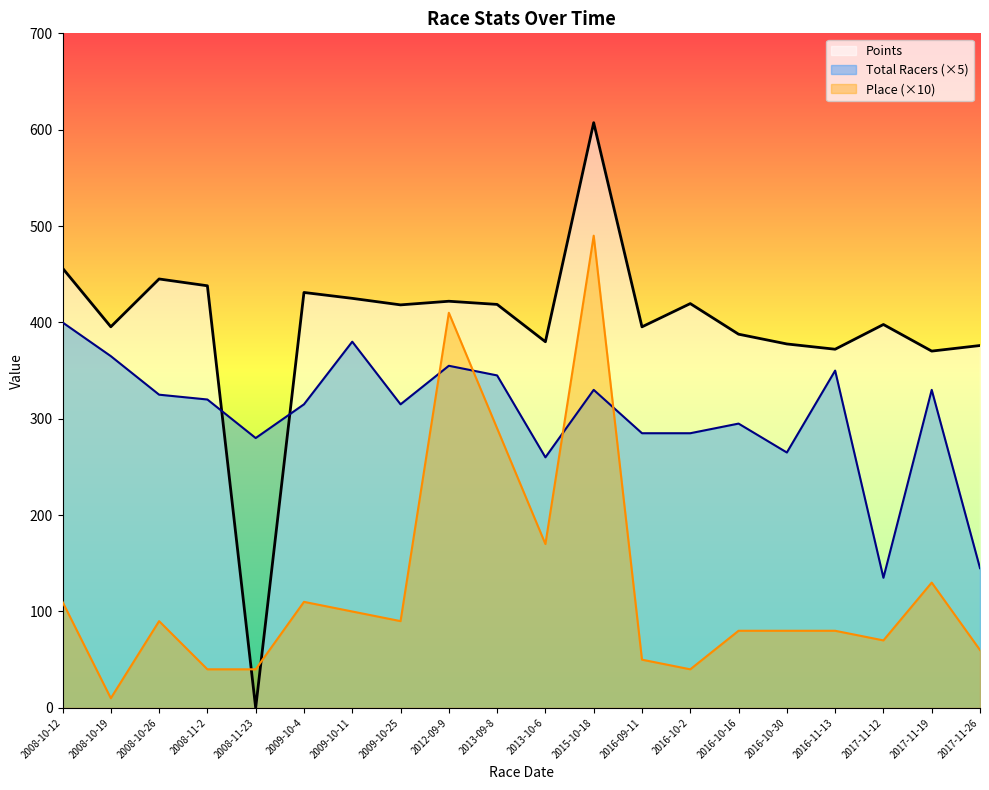

The value of Place at 2017-11-12 is 105.7. True or false?

False